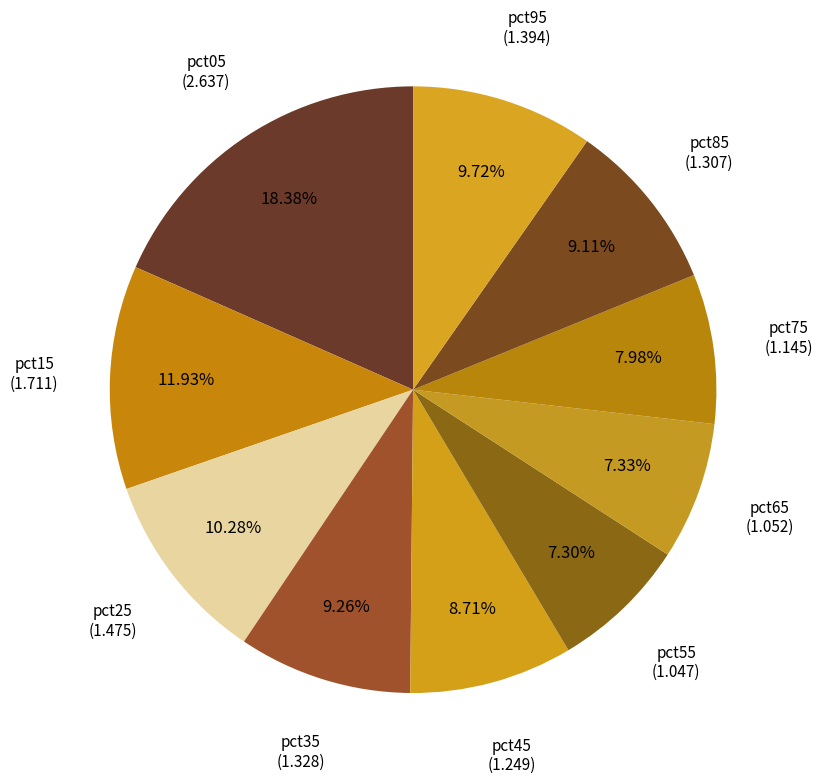

What percentage is the pct95 slice, to the nearest percent?

10%